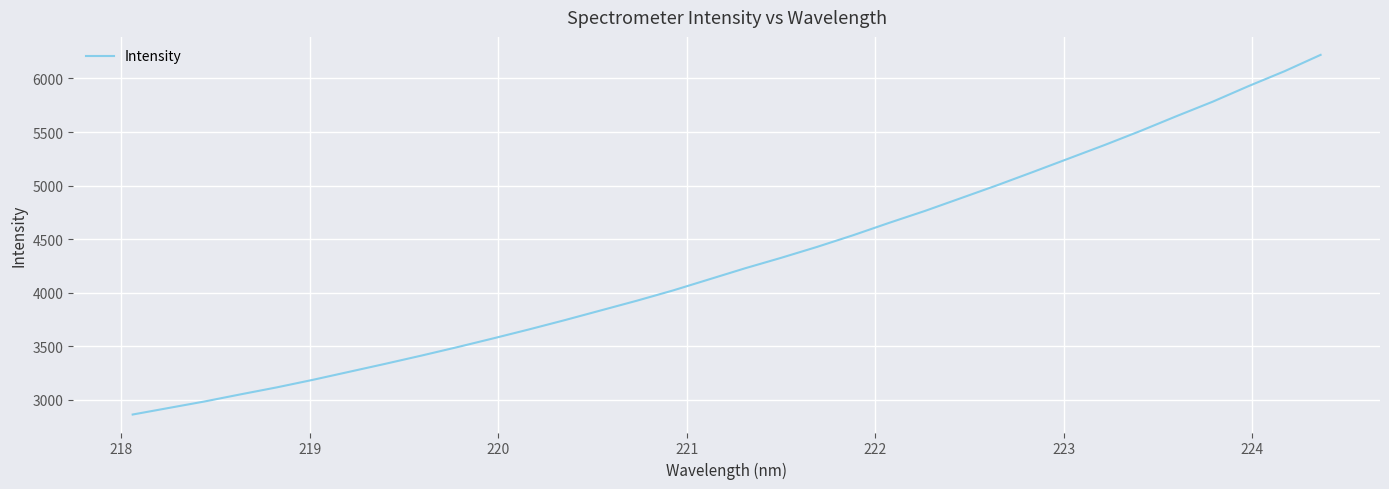

What is the minimum value shown in the chart?

2863.4